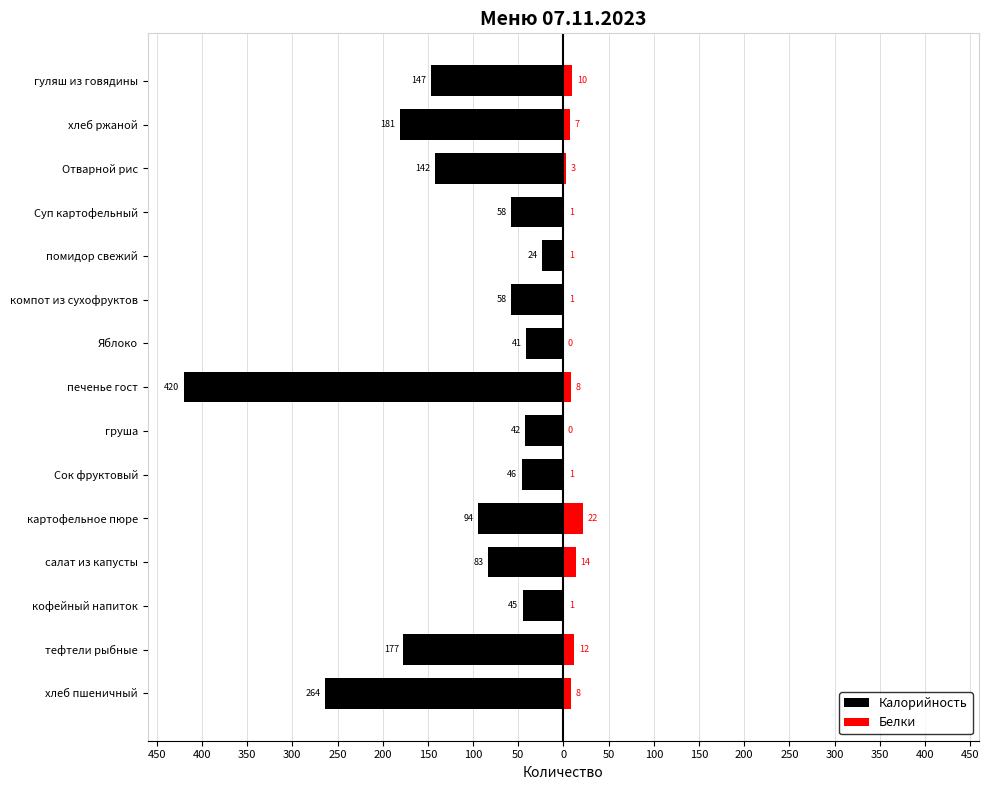

Which series changed the most between салат из капусты and гуляш из говядины?

Калорийность